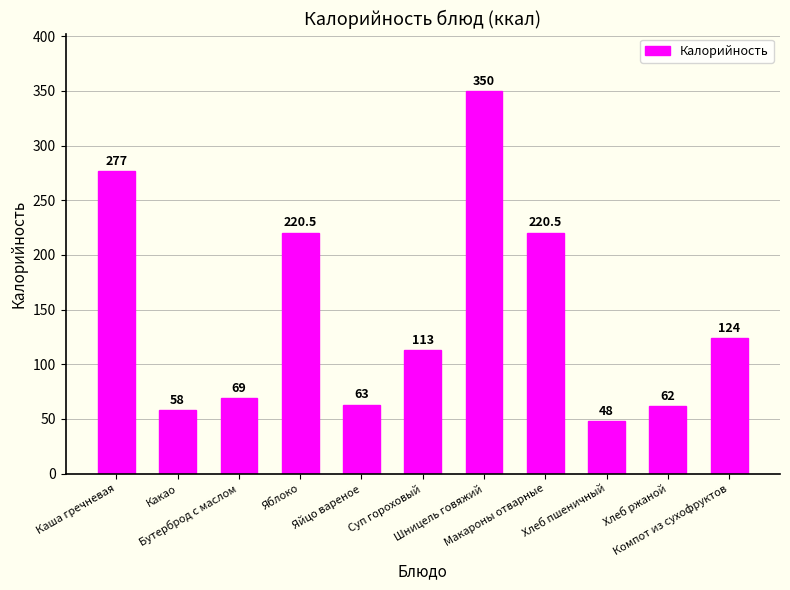

What is the maximum value shown in the chart?

350.0